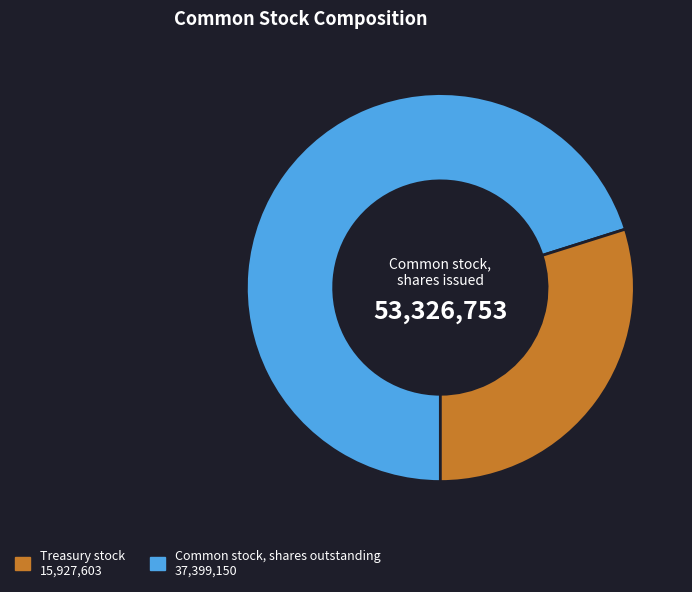

Is there any slice that represents more than half of the pie?

Yes